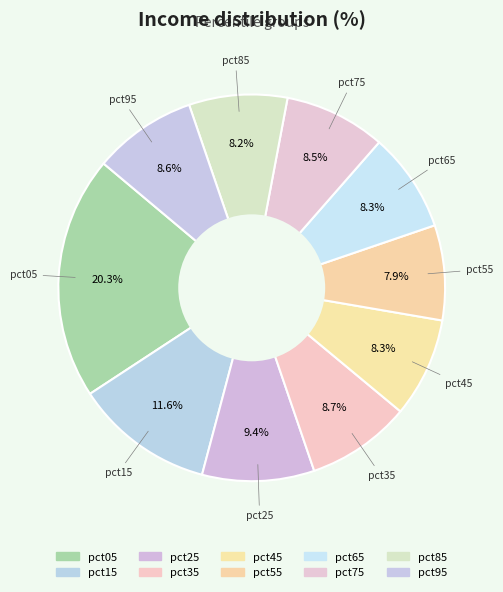

Is it true that pct55 is 1% of the pie?

False